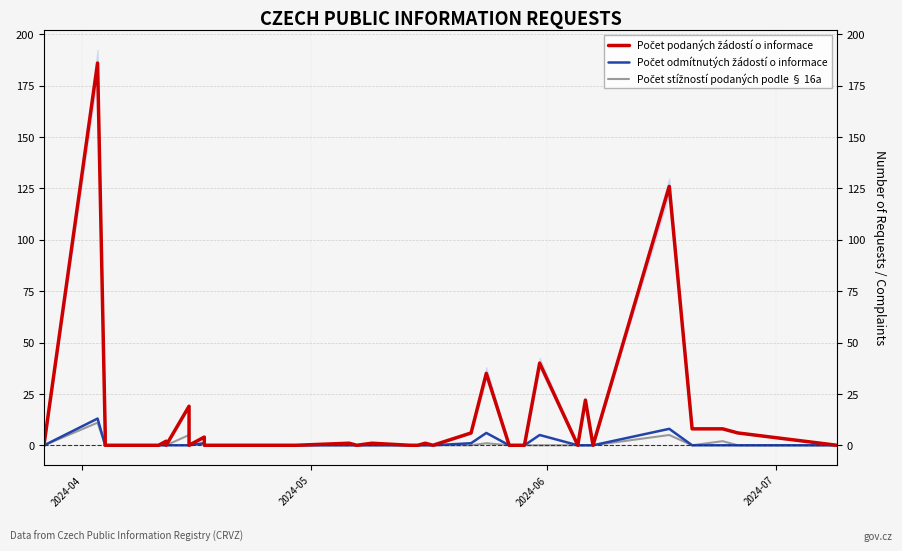

Rank the series by their maximum value, from highest to lowest.

Počet podaných žádostí o informace, Počet odmítnutých žádostí o informace, Počet stížností podaných podle § 16a